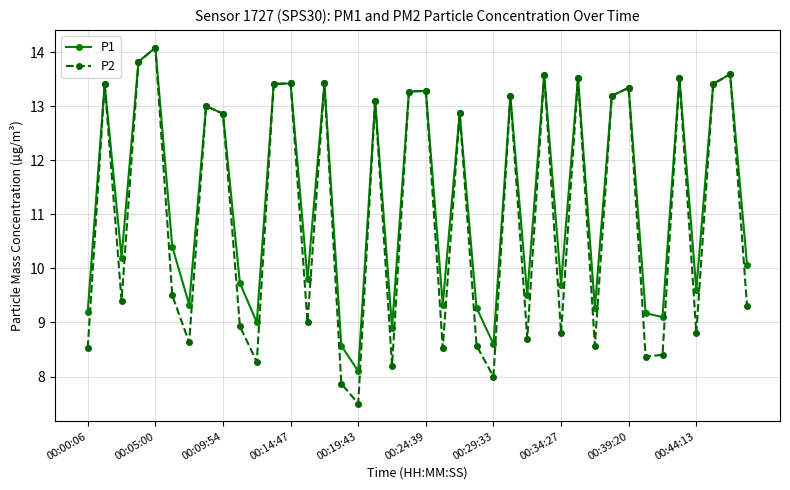

Which series has the largest range (max minus min)?

P2